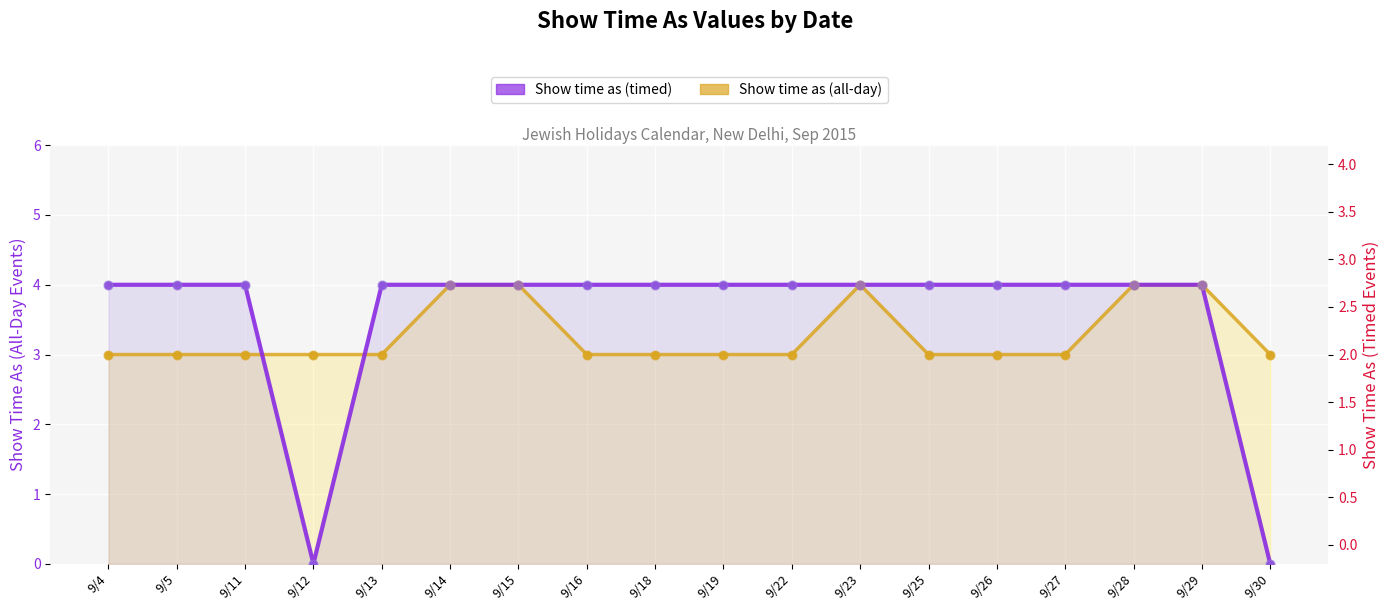

What are all the series names shown in the legend?

Show time as (all-day), Show time as (timed)